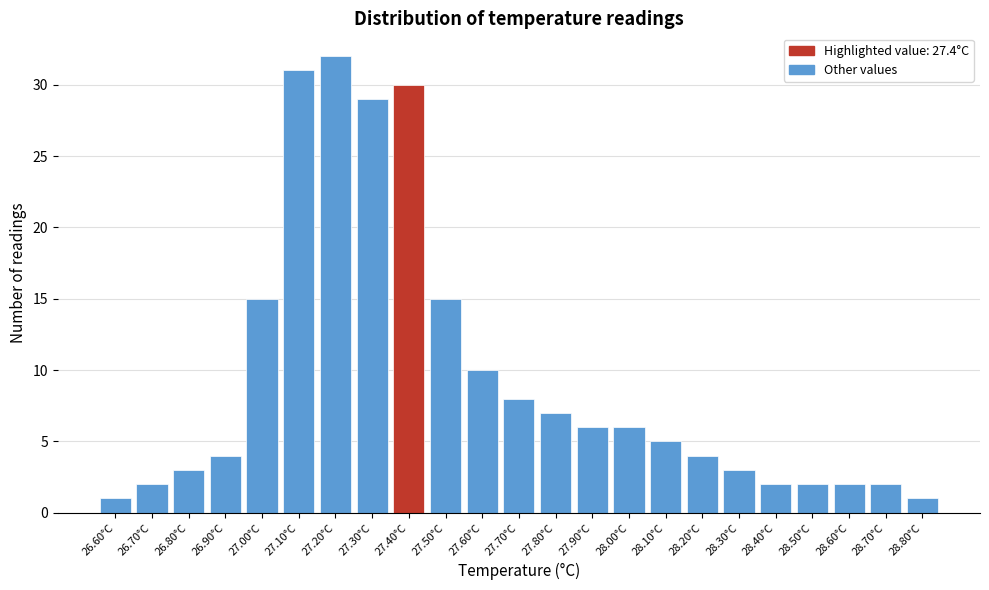

Reading left to right, transcribe this chart: for each bar, give the range it covers on the x-axis and its height. The values are not printed on the chart, so give them approximately, as read against the axis.

26.55 to 26.65: 1
26.65 to 26.75: 2
26.75 to 26.85: 3
26.85 to 26.95: 4
26.95 to 27.05: 15
27.05 to 27.15: 31
27.15 to 27.25: 32
27.25 to 27.35: 29
27.35 to 27.45: 30
27.45 to 27.55: 15
27.55 to 27.65: 10
27.65 to 27.75: 8
27.75 to 27.85: 7
27.85 to 27.95: 6
27.95 to 28.05: 6
28.05 to 28.15: 5
28.15 to 28.25: 4
28.25 to 28.35: 3
28.35 to 28.45: 2
28.45 to 28.55: 2
28.55 to 28.65: 2
28.65 to 28.75: 2
28.75 to 28.85: 1